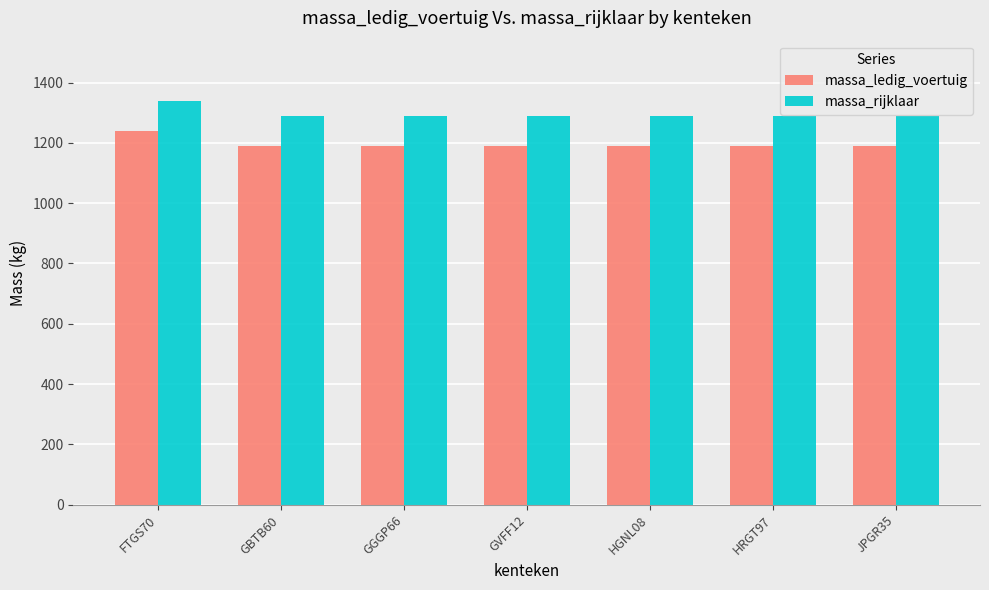

How many distinct data groups are displayed?

2